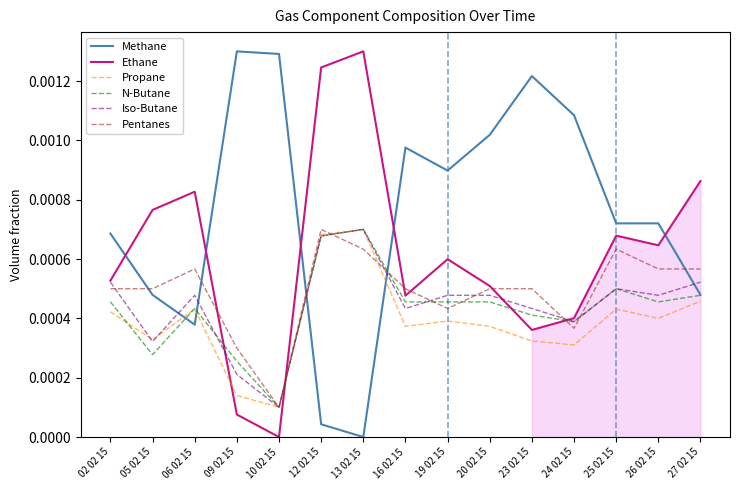

At which category is the sum across all series the highest?

13 02 15